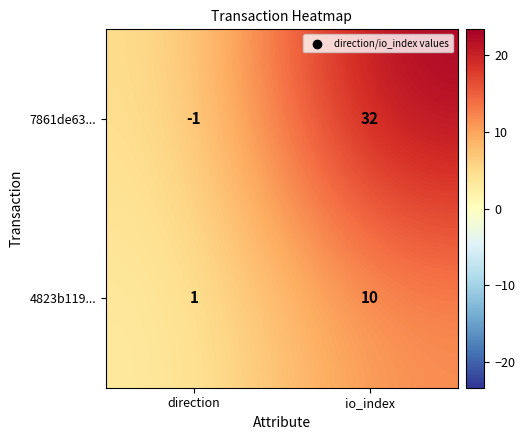

The 4823b119... series shows 2 at io_index. True or false?

False